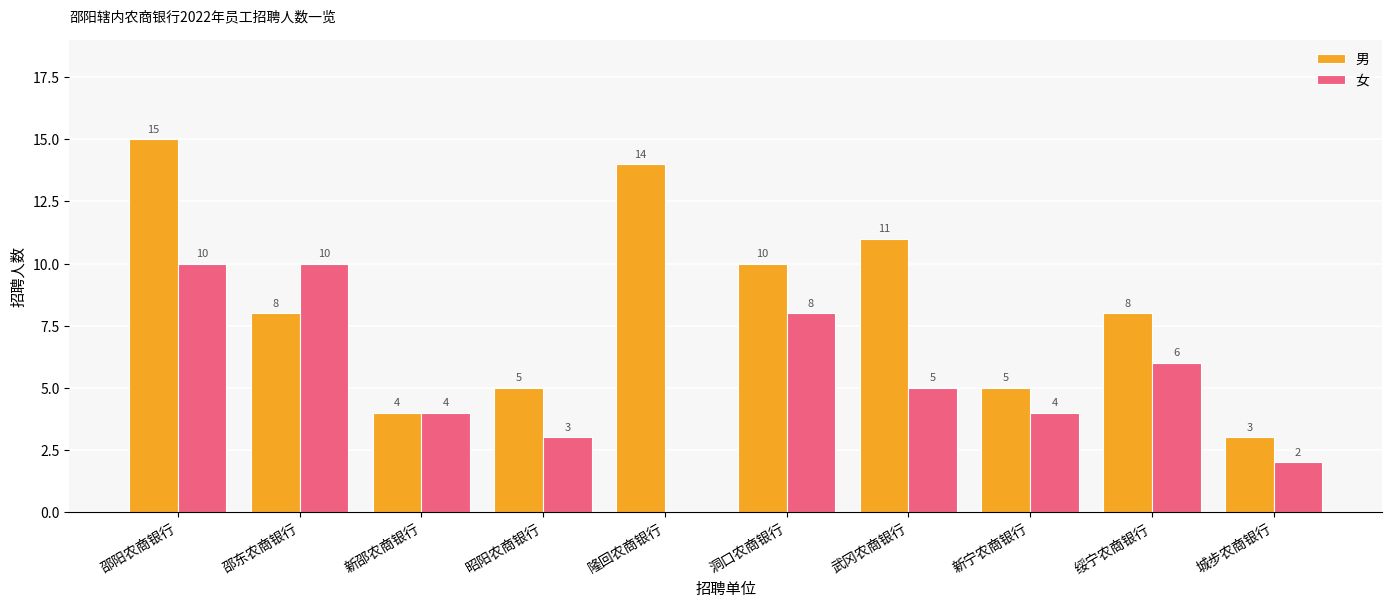

True or false: 男 has a value of 11 at 武冈农商银行.

True